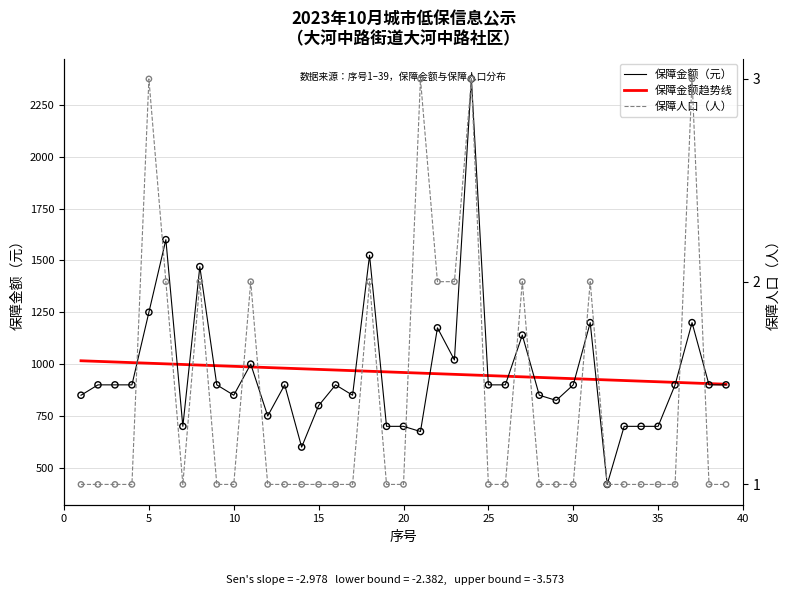

Which series contains the lowest Y value?

保障人口（人）